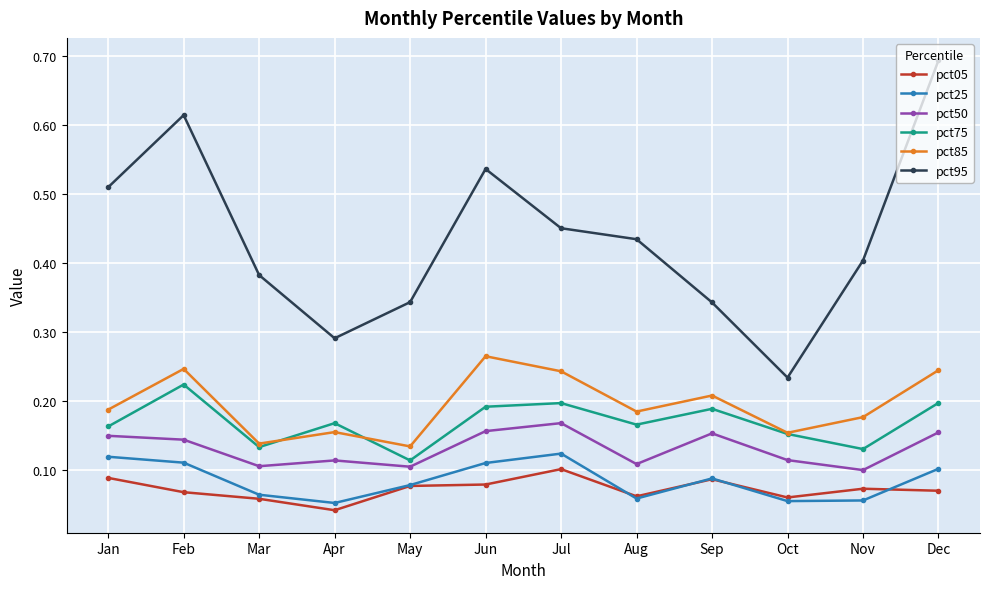

True or false: pct85 has more than 0 interior local peaks.

True